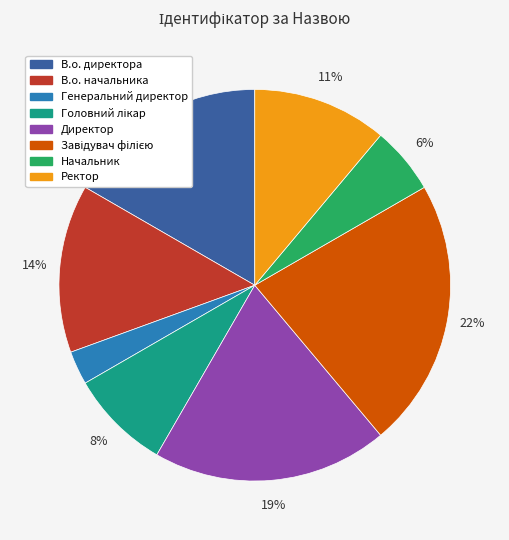

Which slice is the smallest?

Генеральний директор